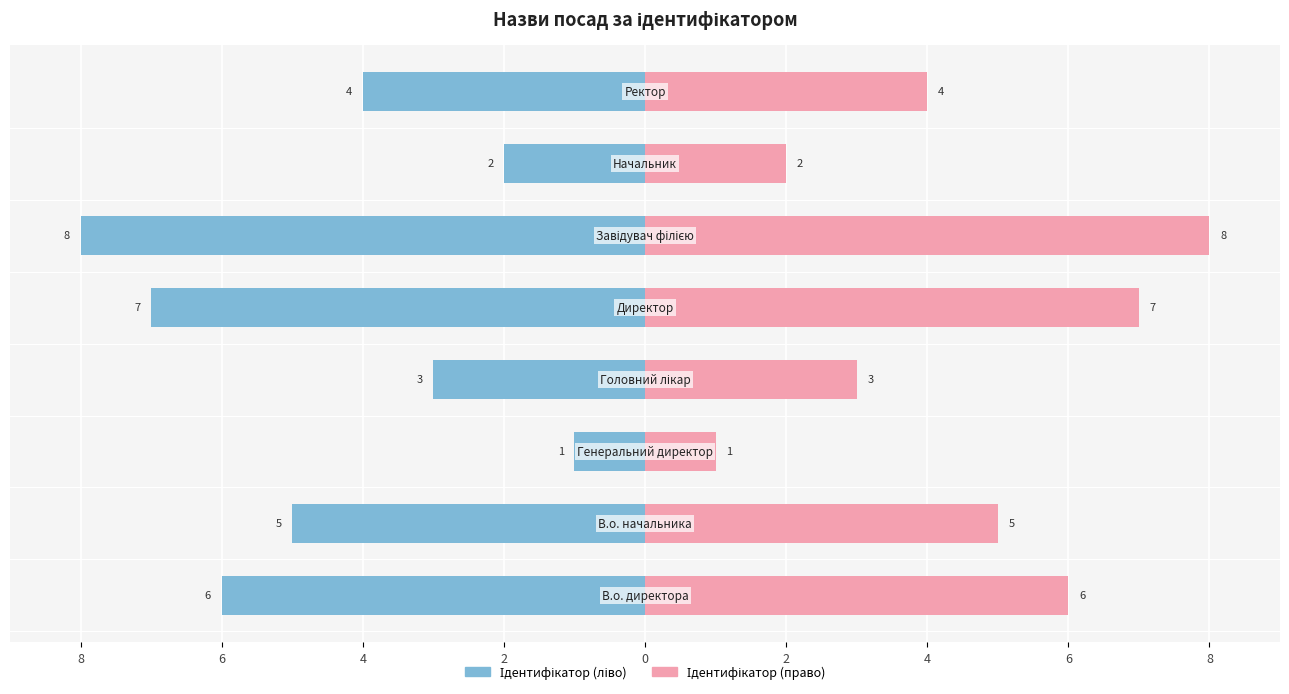

How many categories are shown in the chart?

8